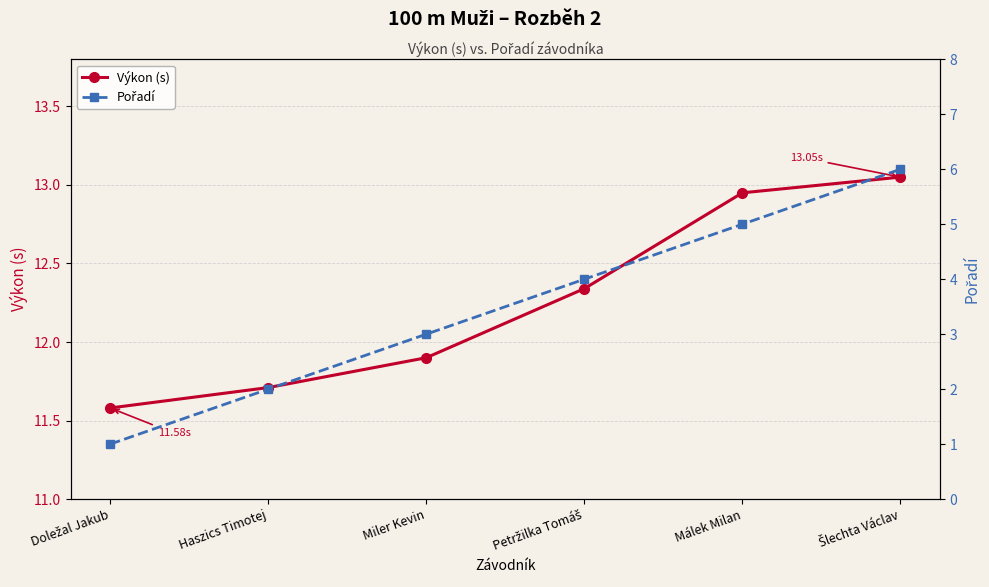

Is it true that Výkon (s) equals 11.7 at Haszics Timotej?

True